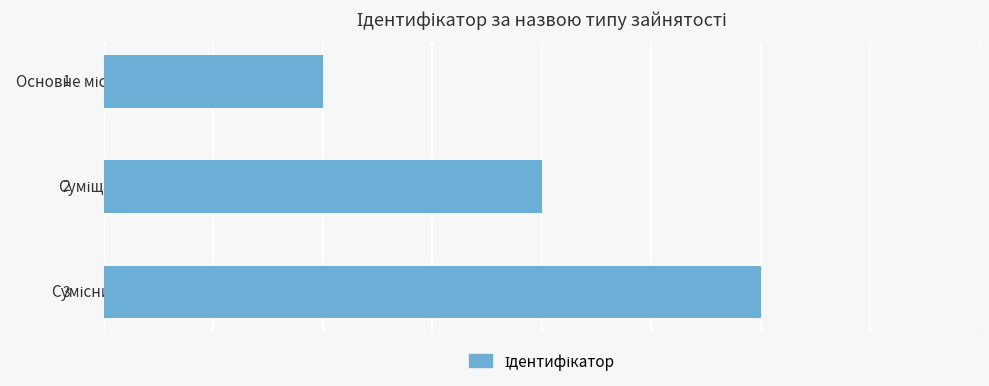

What is the sum of all values?

6